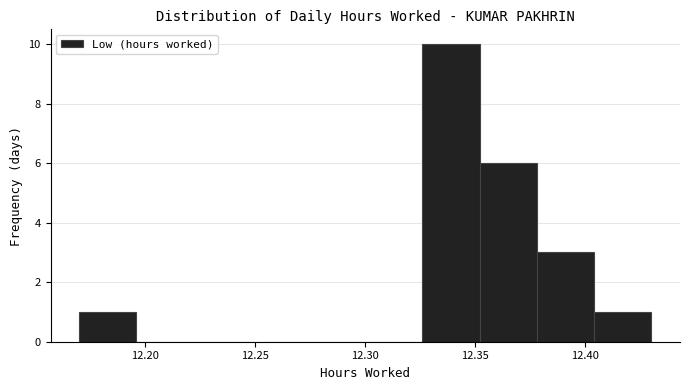

Reading left to right, list every bar in this chart as the range it spans on the x-axis followed by its height. Neither the bar edges nor the heights are printed on the chart, so give them approximately, as read against the axes.

12.170 to 12.196: 1
12.196 to 12.222: 0
12.222 to 12.248: 0
12.248 to 12.274: 0
12.274 to 12.300: 0
12.300 to 12.326: 0
12.326 to 12.352: 10
12.352 to 12.378: 6
12.378 to 12.404: 3
12.404 to 12.430: 1